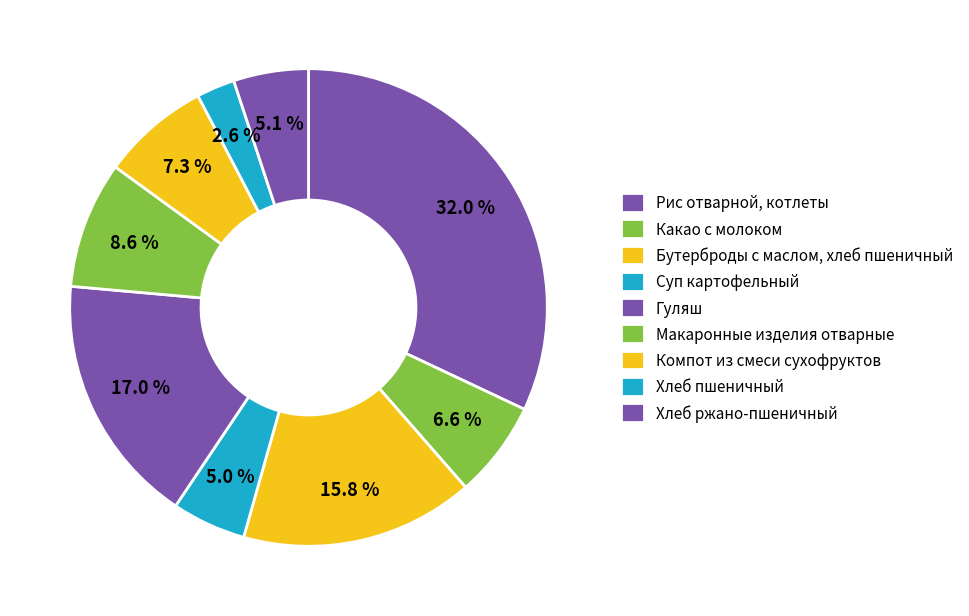

What is the largest slice in the pie chart?

Рис отварной, котлеты